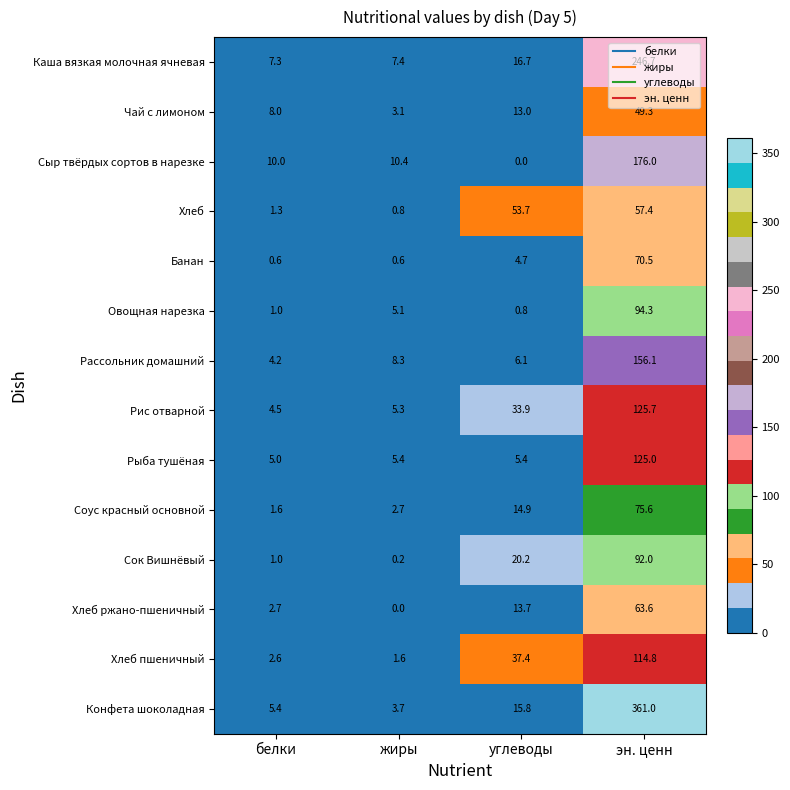

The value of Хлеб ржано-пшеничный at белки is 2.7. True or false?

True